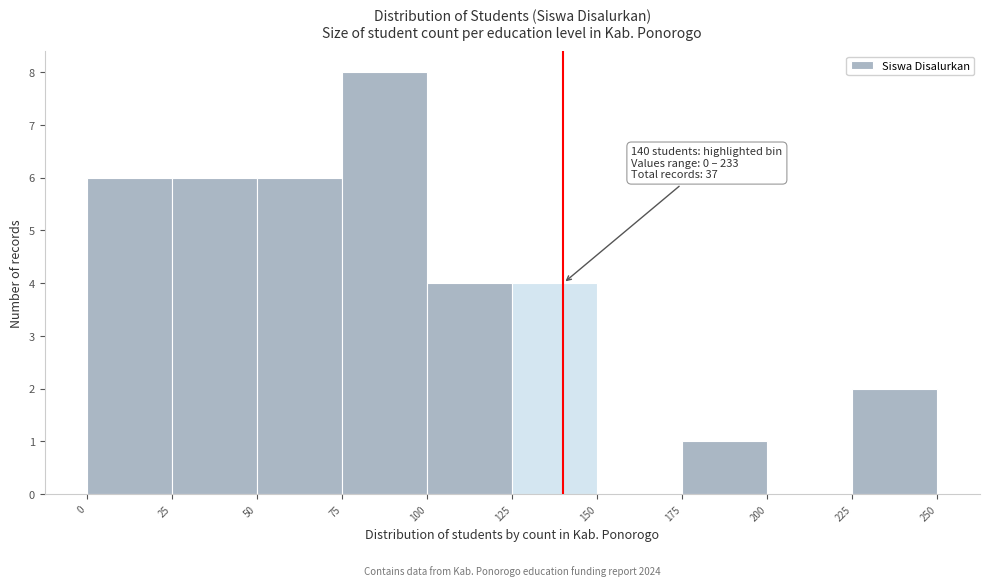

Which range on the x-axis has the tallest bar?

75 to 100